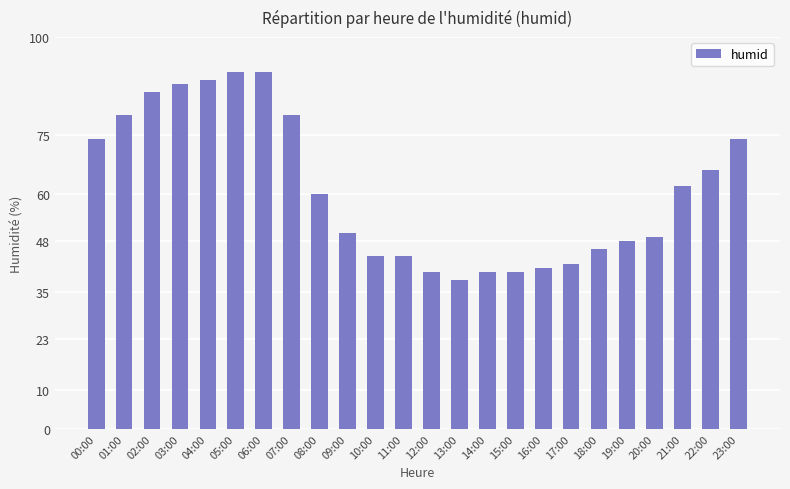

What is the ratio of the value at 17:00 to the value at 05:00?

0.5